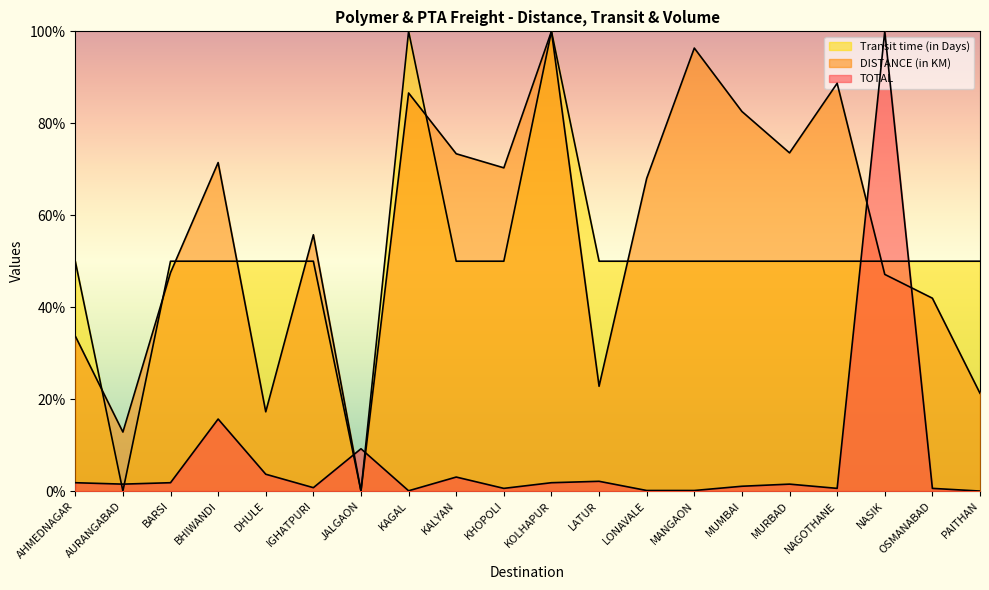

What is the difference between the highest and lowest values at NAGOTHANE?

88.1